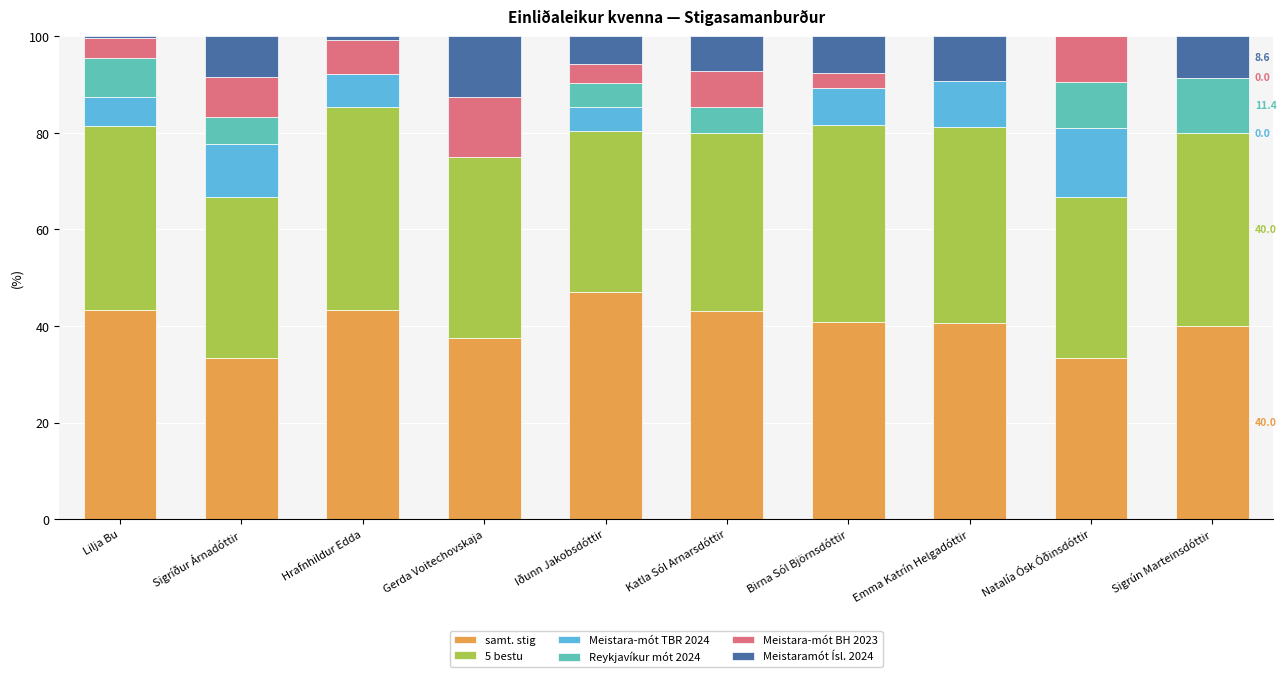

At which label does samt. stig reach its peak?

Iðunn Jakobsdóttir